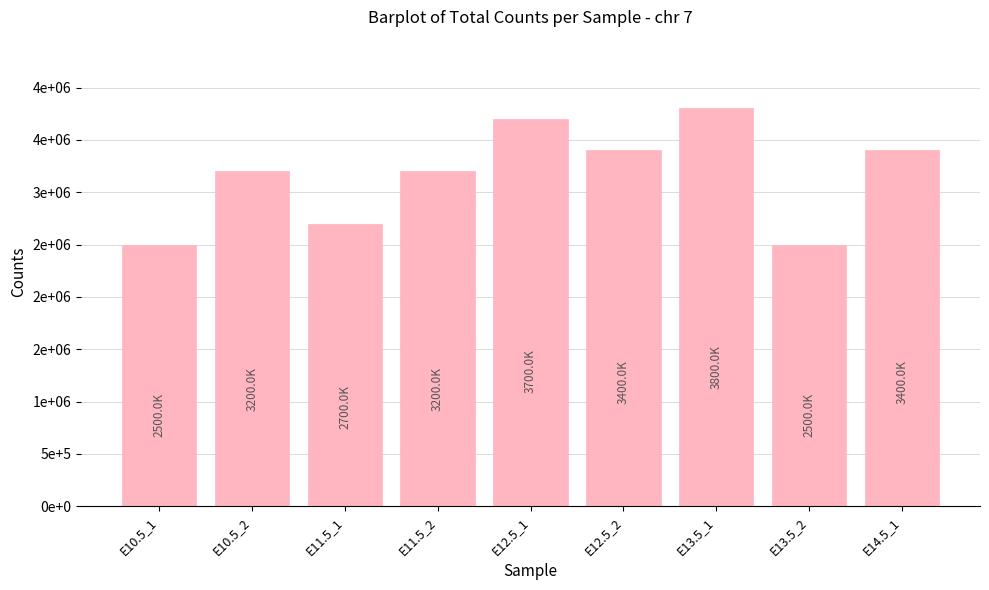

Reading left to right, list all the values displayed in this chart.

2500000	3200000	2700000	3200000	3700000	3400000	3800000	2500000	3400000